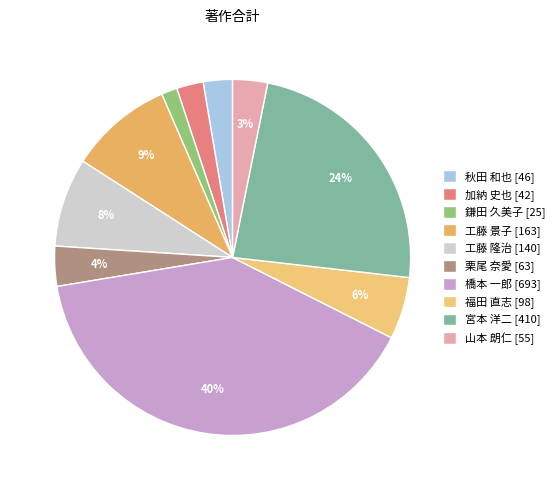

Which slice is the smallest?

鎌田 久美子